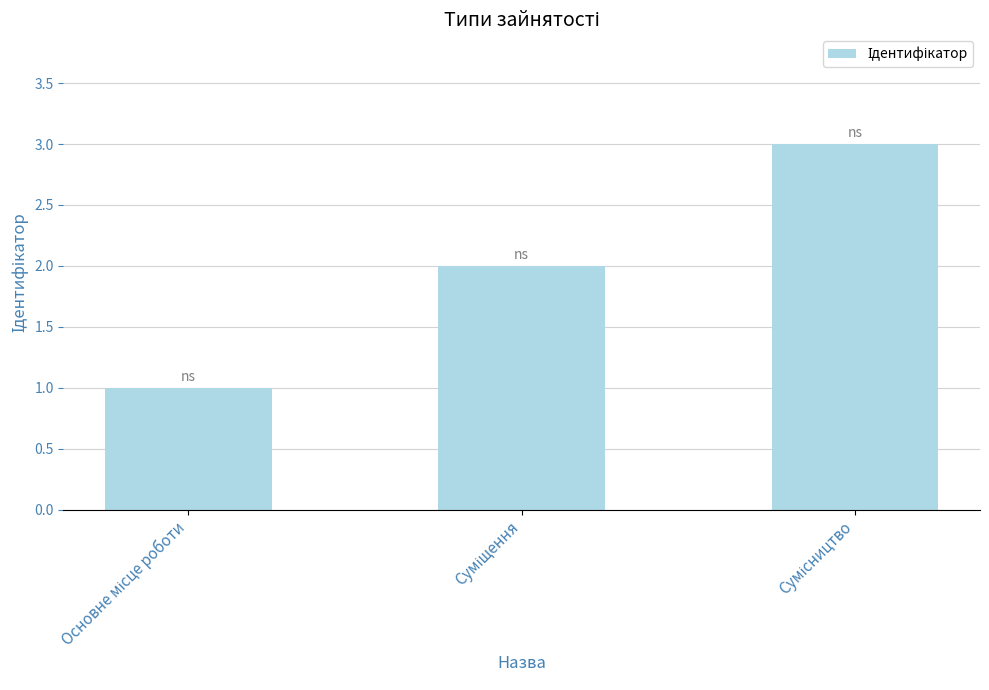

What is the greatest value displayed?

3